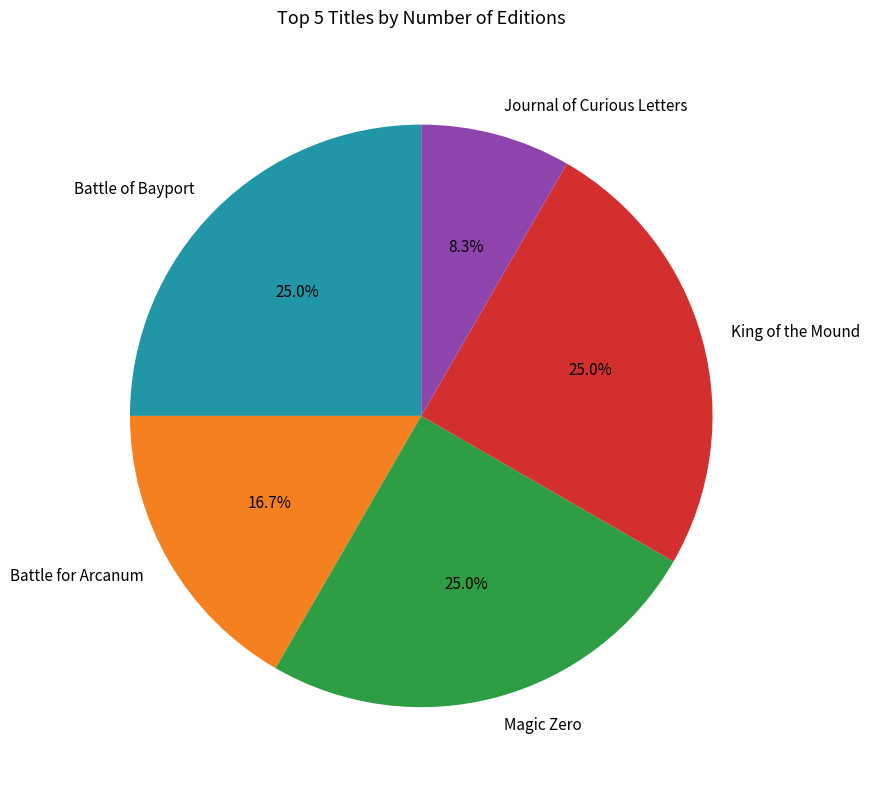

Does King of the Mound account for over 50% of the chart?

No